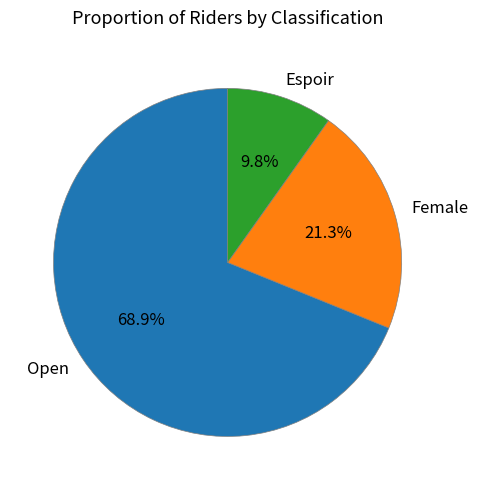

Which slice represents more than half of the pie?

Open